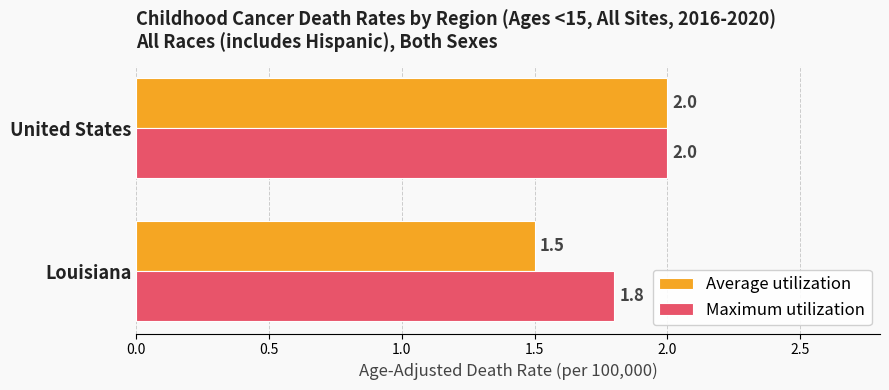

At which category is the sum across all series the highest?

United States